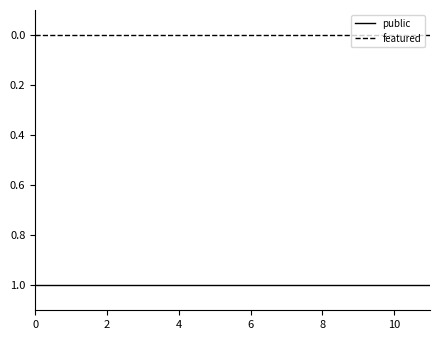

True or false: featured and public cross at least once.

False